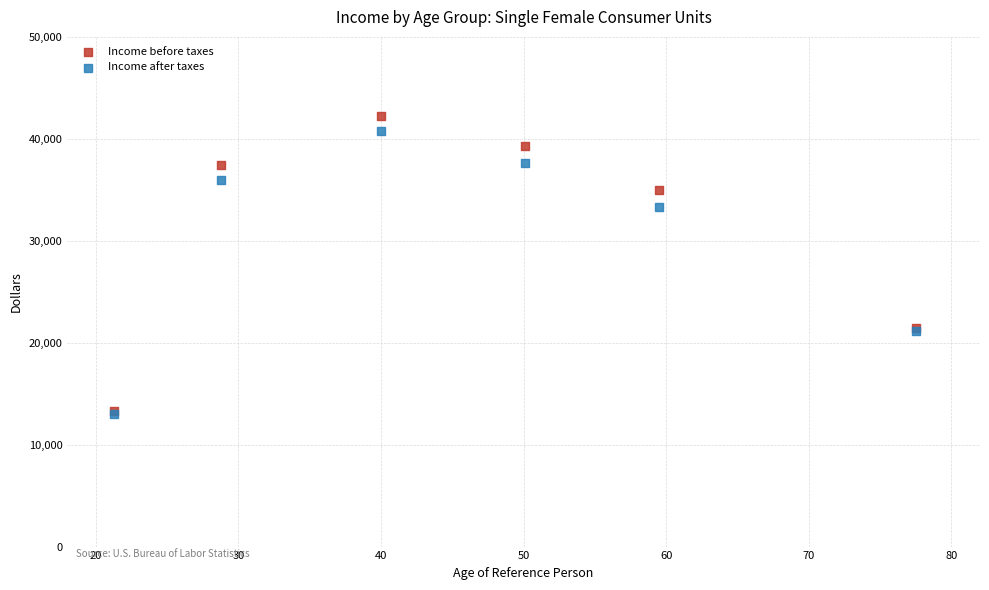

In the Income before taxes series, what Y value is closest to 27781?

21417